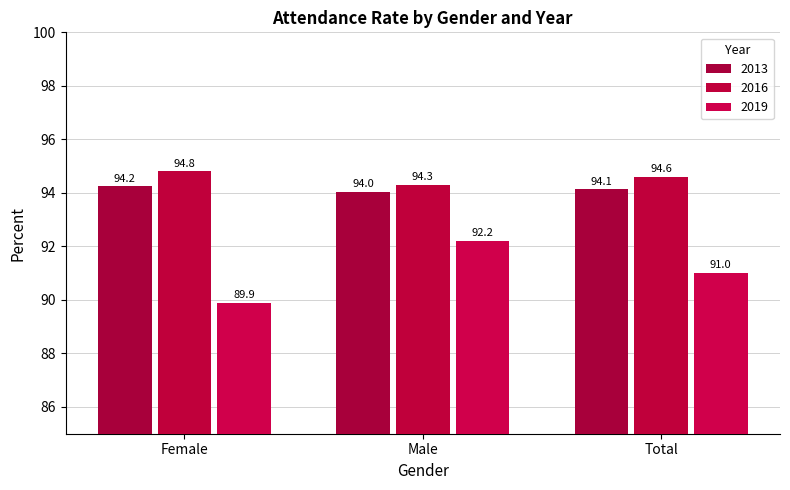

What position from the left is Total?

3